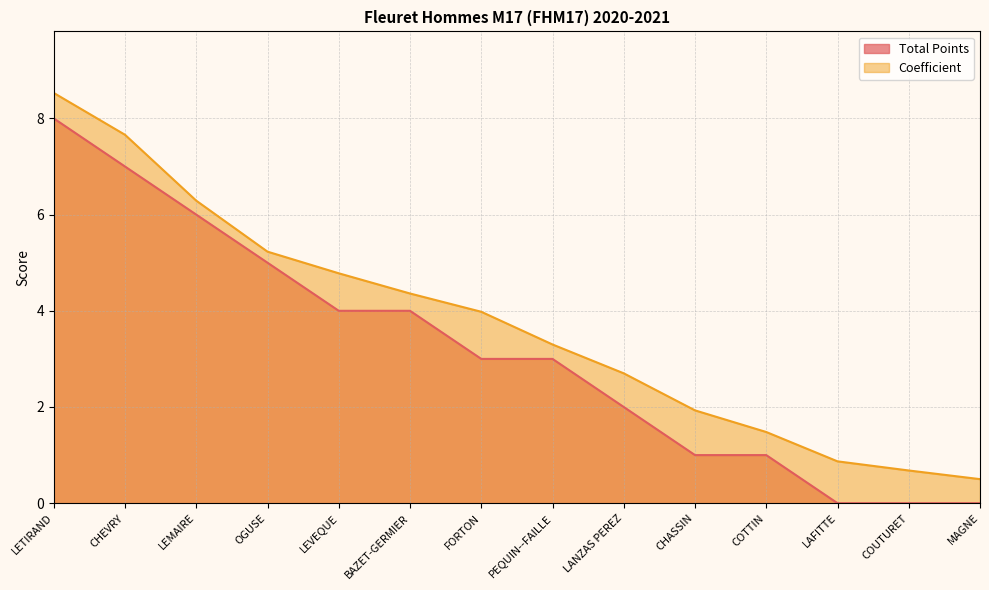

At which label does Total Points reach its peak?

LETIRAND